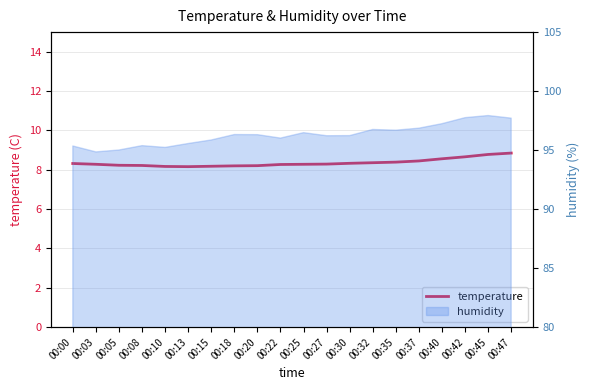

Reading right to left, transcribe all the data shown in this chart.

00:47=8.8	00:45=8.8	00:42=8.7	00:40=8.6	00:37=8.4	00:35=8.4	00:32=8.4	00:30=8.3	00:27=8.3	00:25=8.3	00:22=8.3	00:20=8.2	00:18=8.2	00:15=8.2	00:13=8.2	00:10=8.2	00:08=8.2	00:05=8.2	00:03=8.3	00:00=8.3